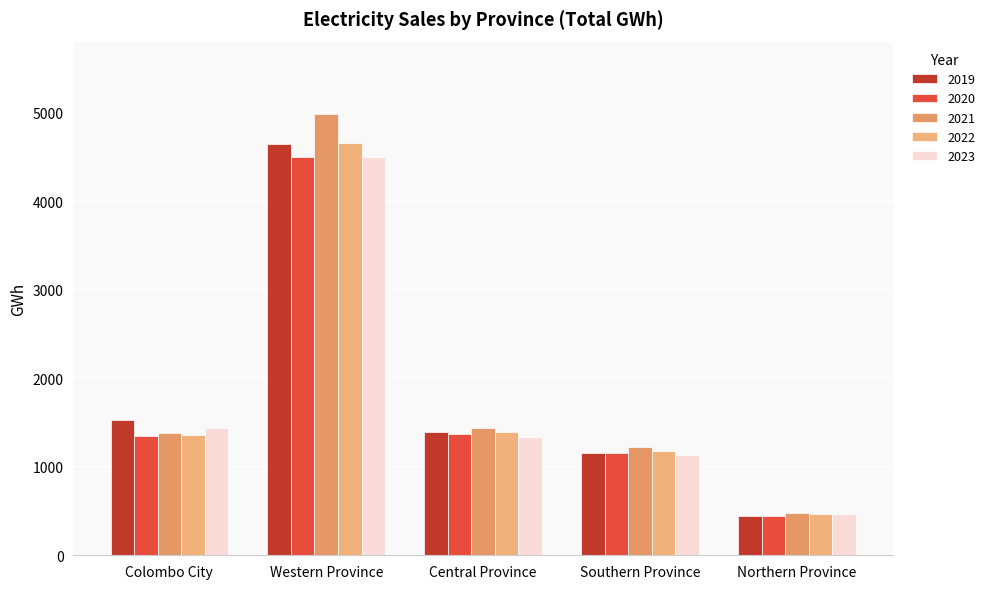

Is it true that 2020 equals 1154.7 at Southern Province?

True